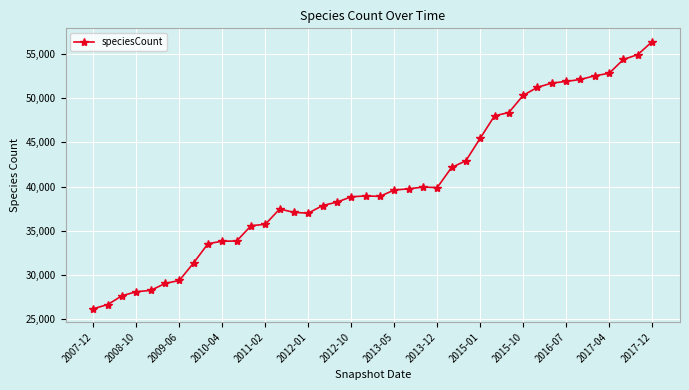

True or false: there are more than 1 points higher than both neighbors.

True